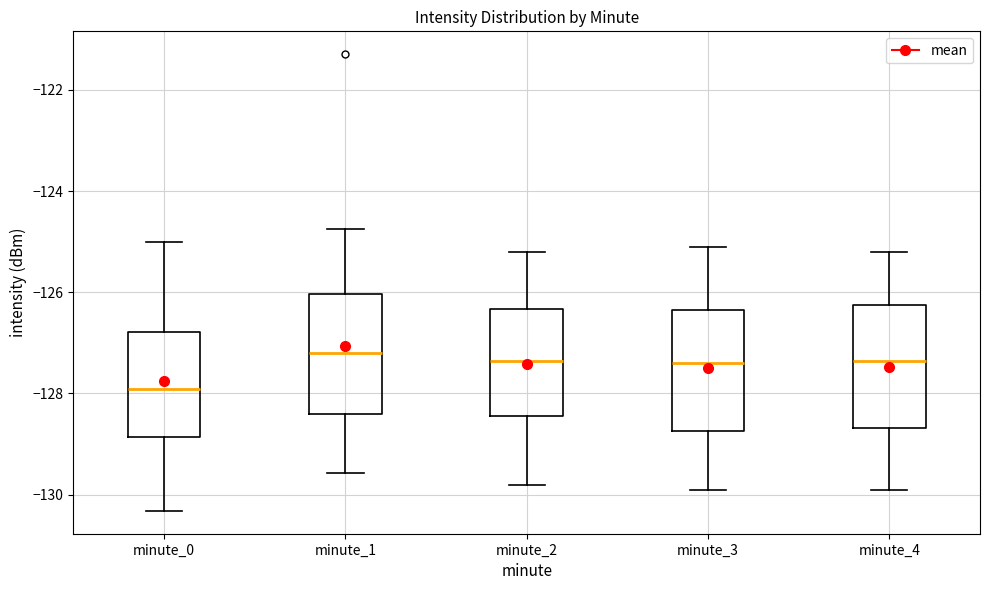

Reading left to right, transcribe this box plot: for each box, give where its median line is, the range the box spans, and where its two whiskers end, as read against the y-axis. The values are not printed on the chart, so give them approximately, as read against the axis.

minute_0: median -128.0, box -128.8 to -126.8, whiskers -130.4 to -125.0
minute_1: median -127.2, box -128.4 to -126.0, whiskers -129.6 to -124.8
minute_2: median -127.4, box -128.4 to -126.4, whiskers -129.8 to -125.2
minute_3: median -127.4, box -128.8 to -126.4, whiskers -129.8 to -125.0
minute_4: median -127.4, box -128.6 to -126.2, whiskers -129.8 to -125.2